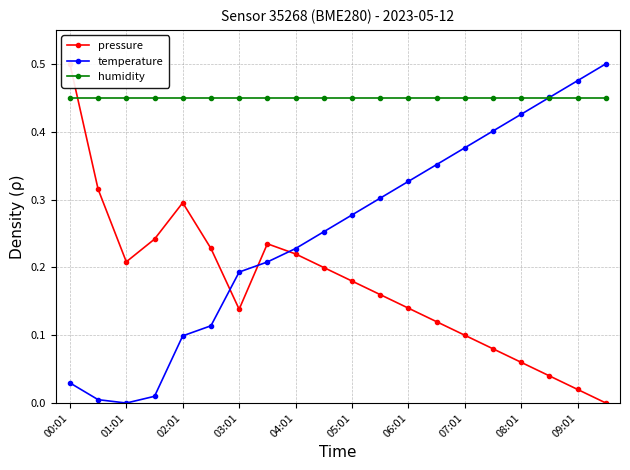

How many intersections are there between pressure and temperature?

3